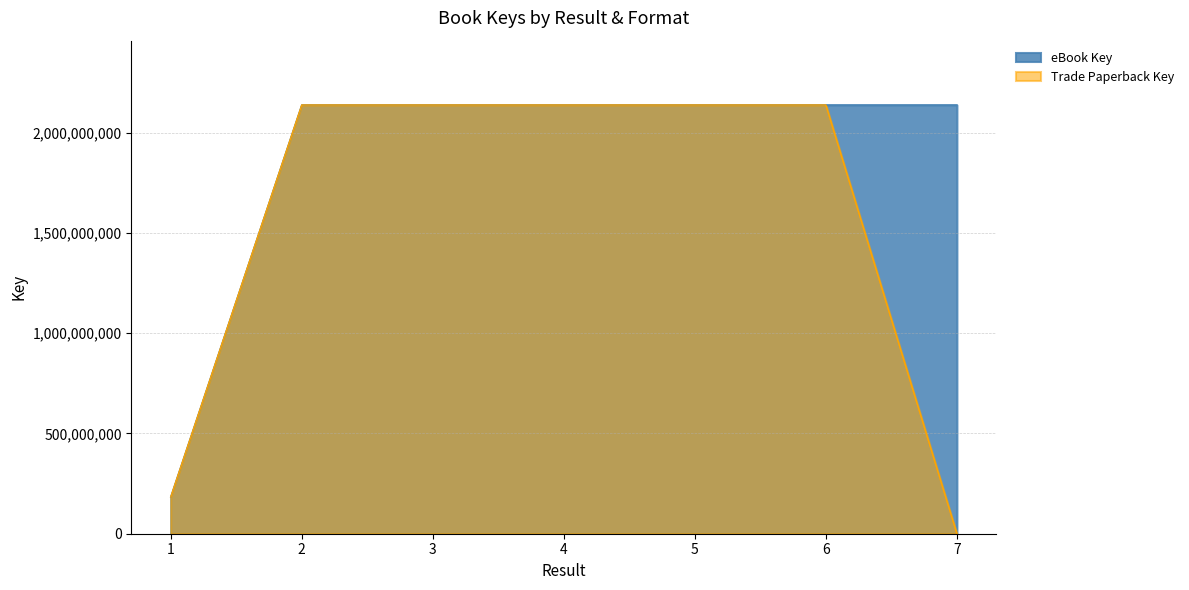

At how many categories does at least one series exceed 1811227221?

6